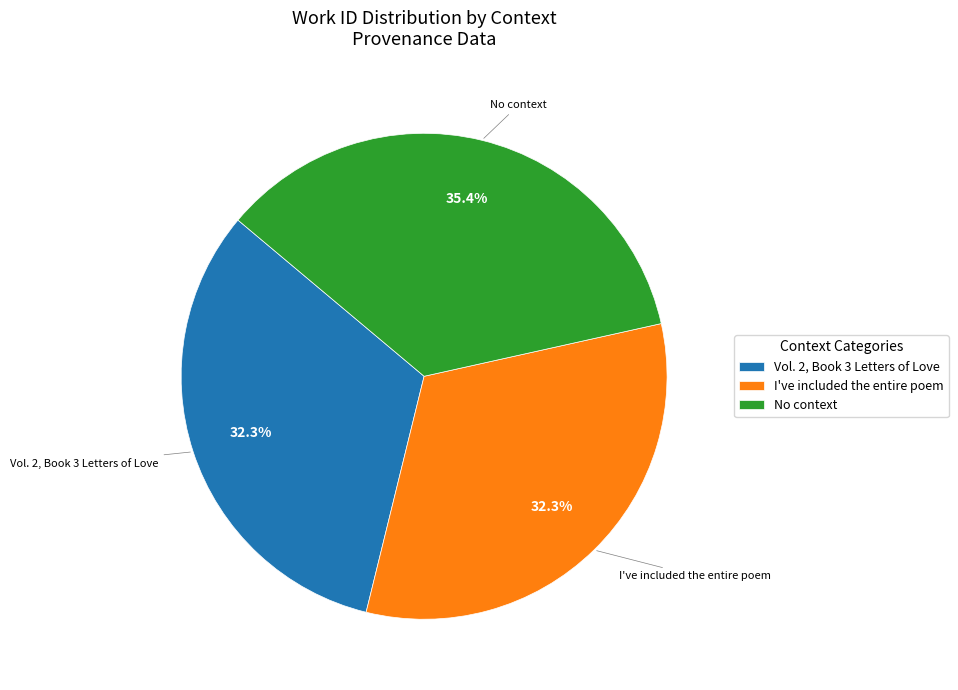

Is I've included the entire poem the majority of the pie?

No